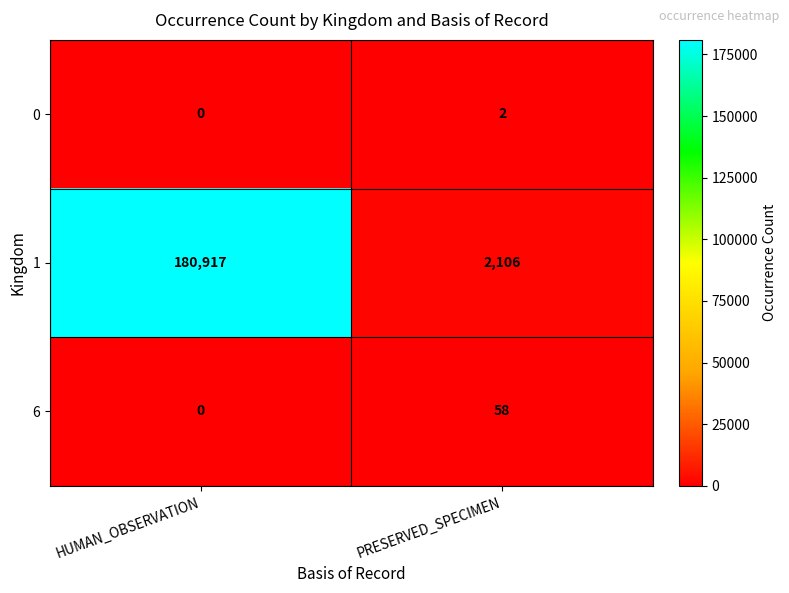

What is the sum of all 6 values?

58